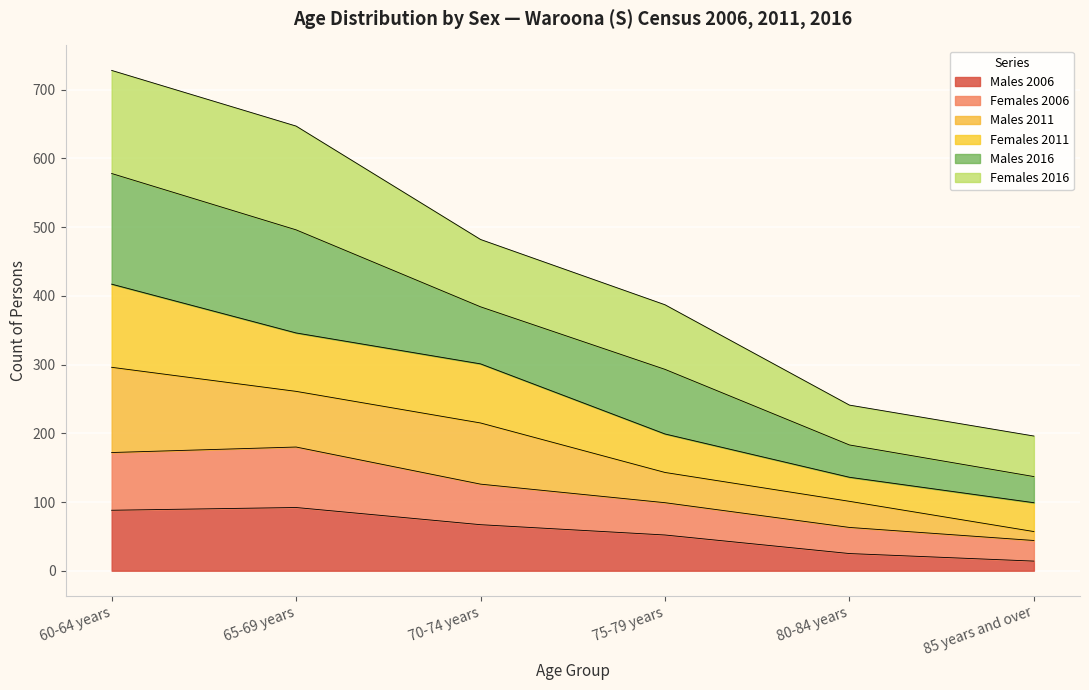

What are all the series names shown in the legend?

Males 2006, Females 2006, Males 2011, Females 2011, Males 2016, Females 2016